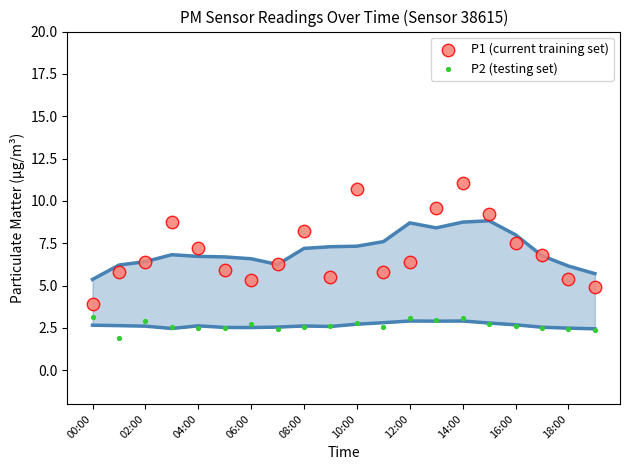

Which series reaches the minimum Y coordinate?

P2 (testing set)